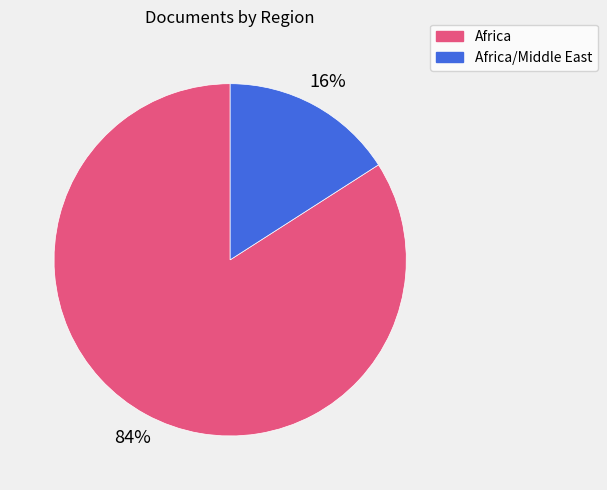

Is there any slice that represents more than half of the pie?

Yes